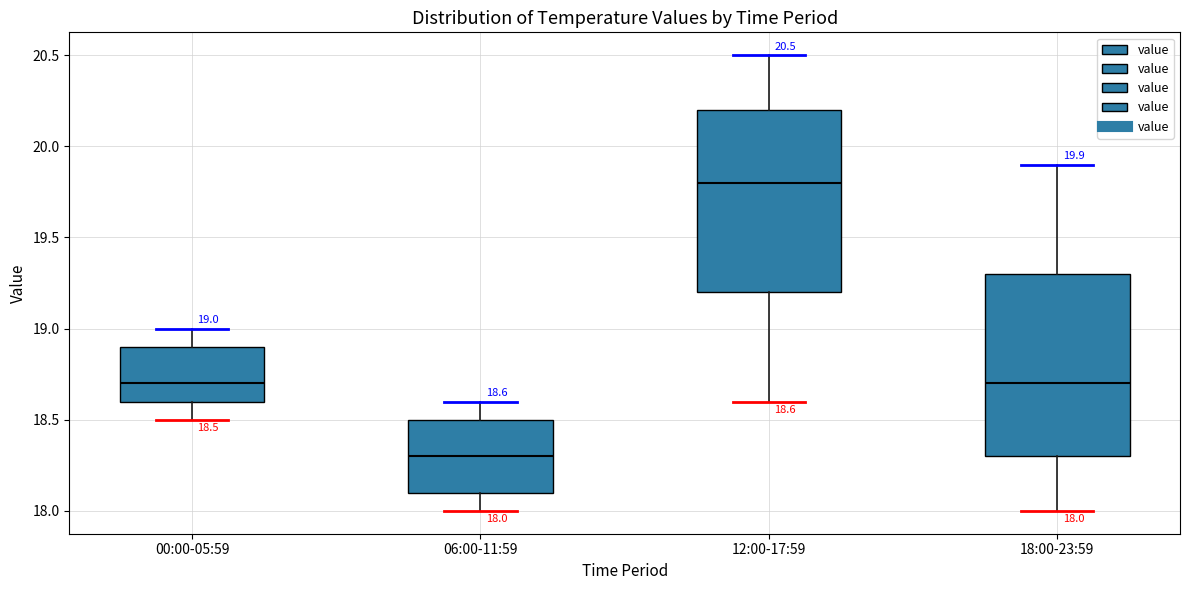

Which box has the highest median line?

12:00-17:59